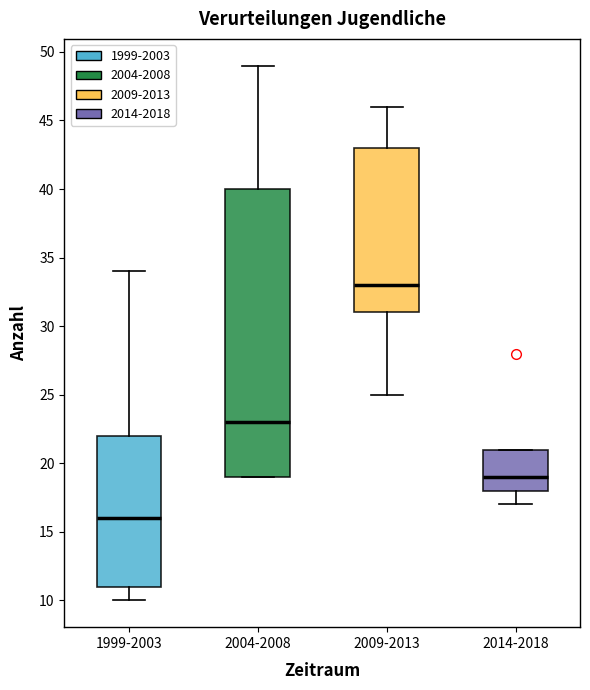

Which box is the tallest, from its lower edge to its upper edge?

2004-2008